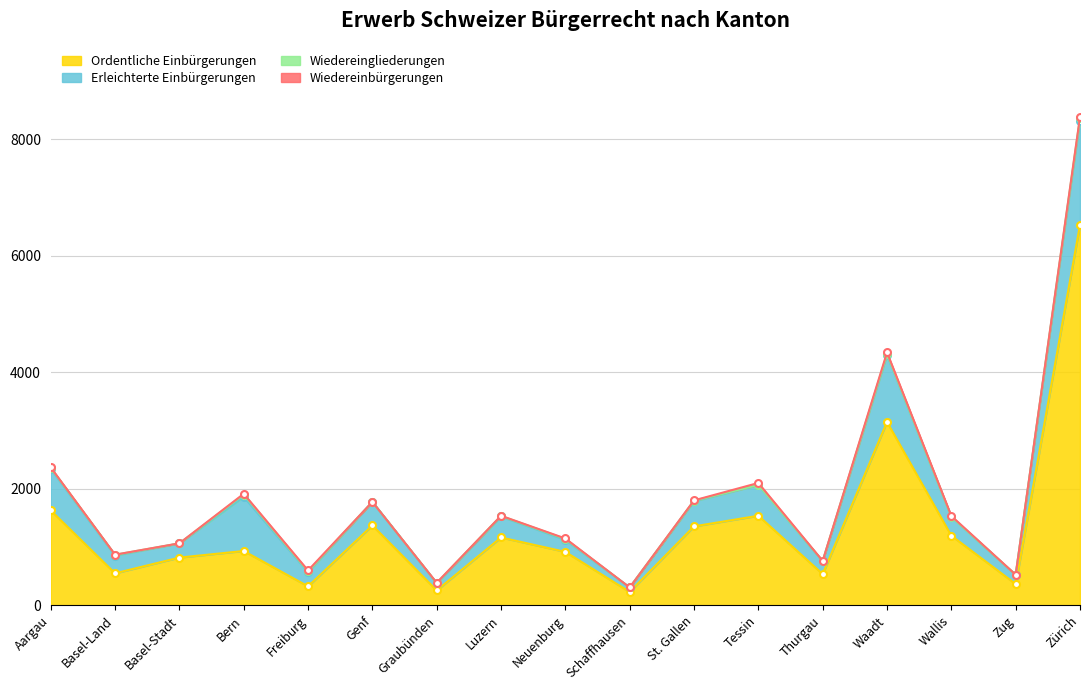

Reading right to left, transcribe all the data shown in this chart.

Ordentliche Einbürgerungen: 6530	365	1195	3147	535	1537	1355	229	917	1164	255	1371	325	932	819	549	1629
Erleichterte Einbürgerungen: 1790	156	320	1148	218	526	431	77	206	361	121	404	245	930	242	304	712
Wiedereingliederungen: 45	3	4	20	8	4	10	0	16	9	8	0	13	38	2	14	19
Wiedereinbürgerungen: 17	1	14	25	1	33	5	0	8	3	2	0	15	14	1	2	7